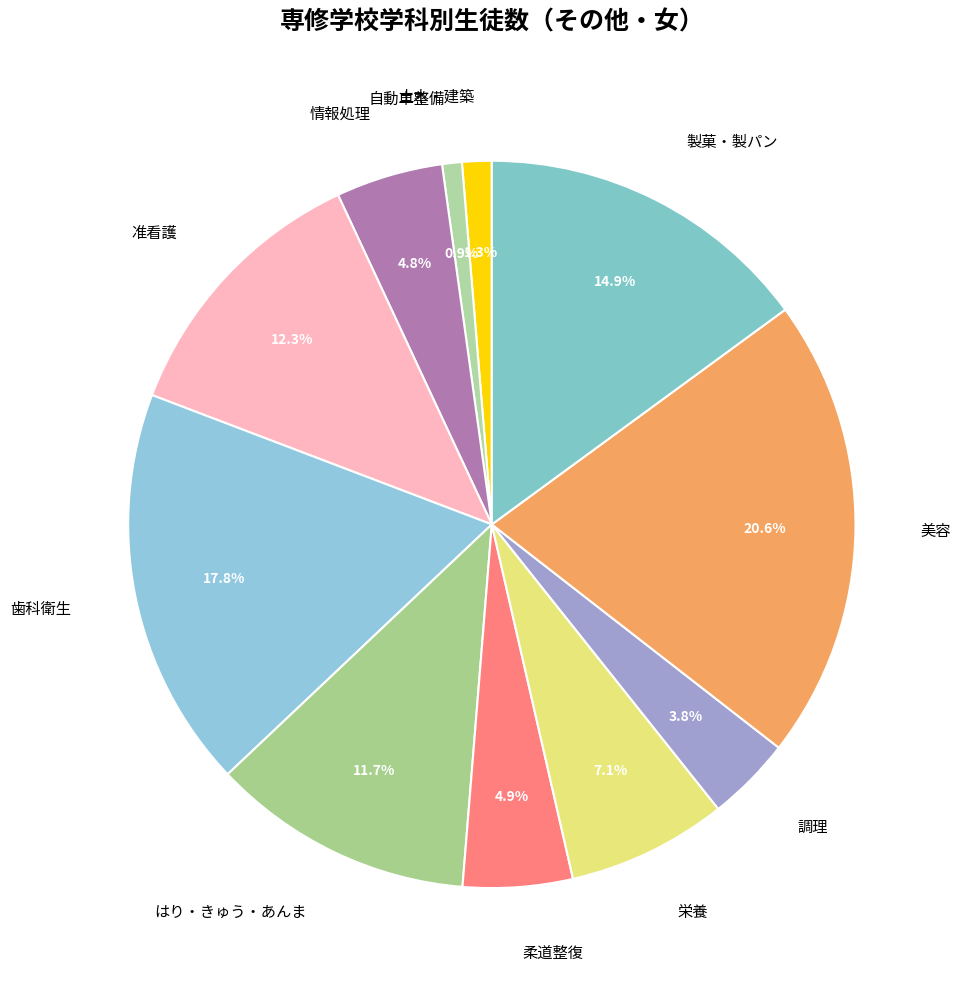

How many segments does this pie chart have?

11